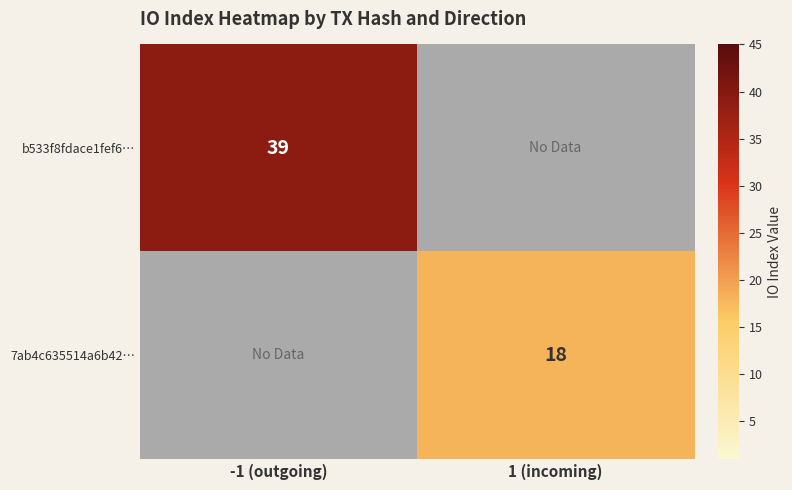

Is the value of b533f8fdace1fef6… at -1 (outgoing) greater than the value of 7ab4c635514a6b42… at 1 (incoming)?

Yes